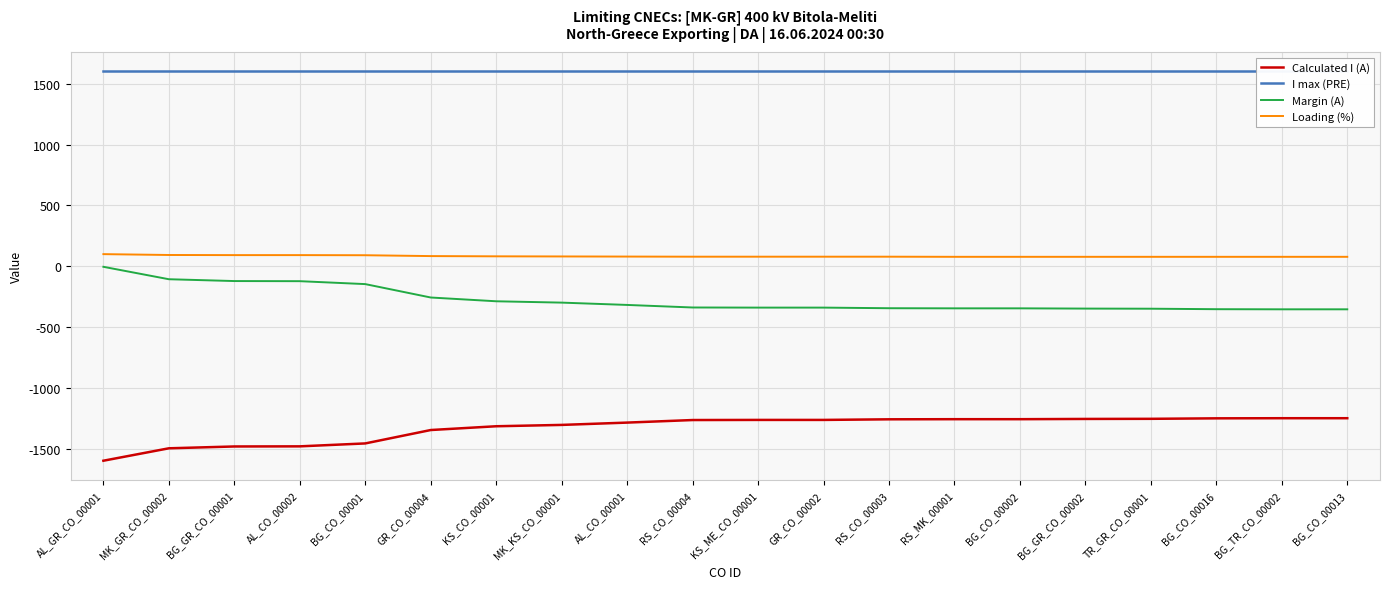

How many values in the Margin (A) series exceed -338?

9